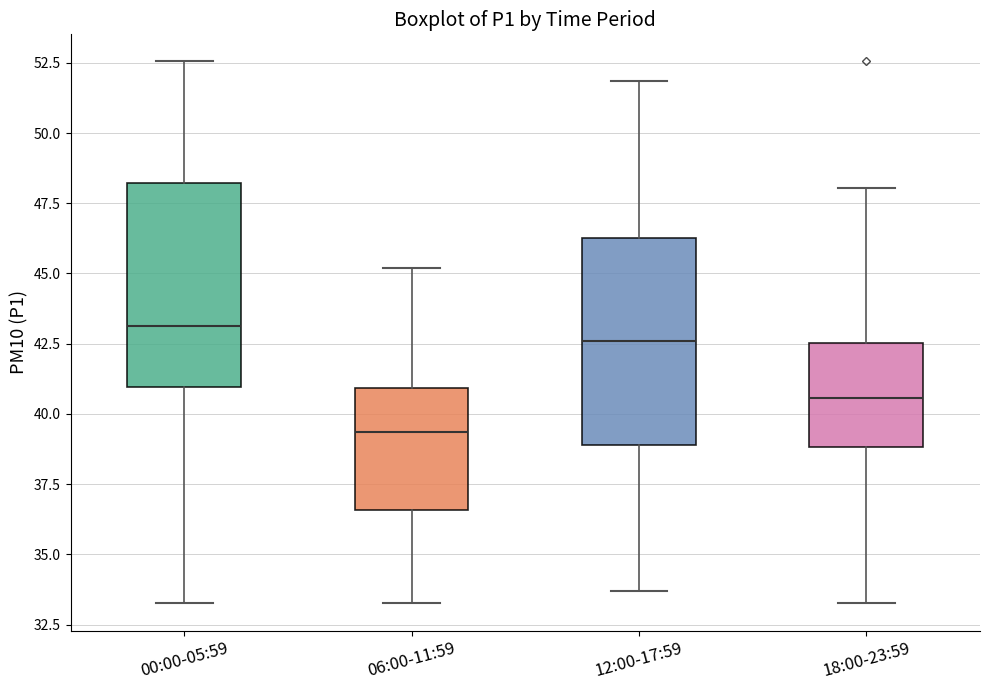

Which box has the highest median line?

00:00-05:59